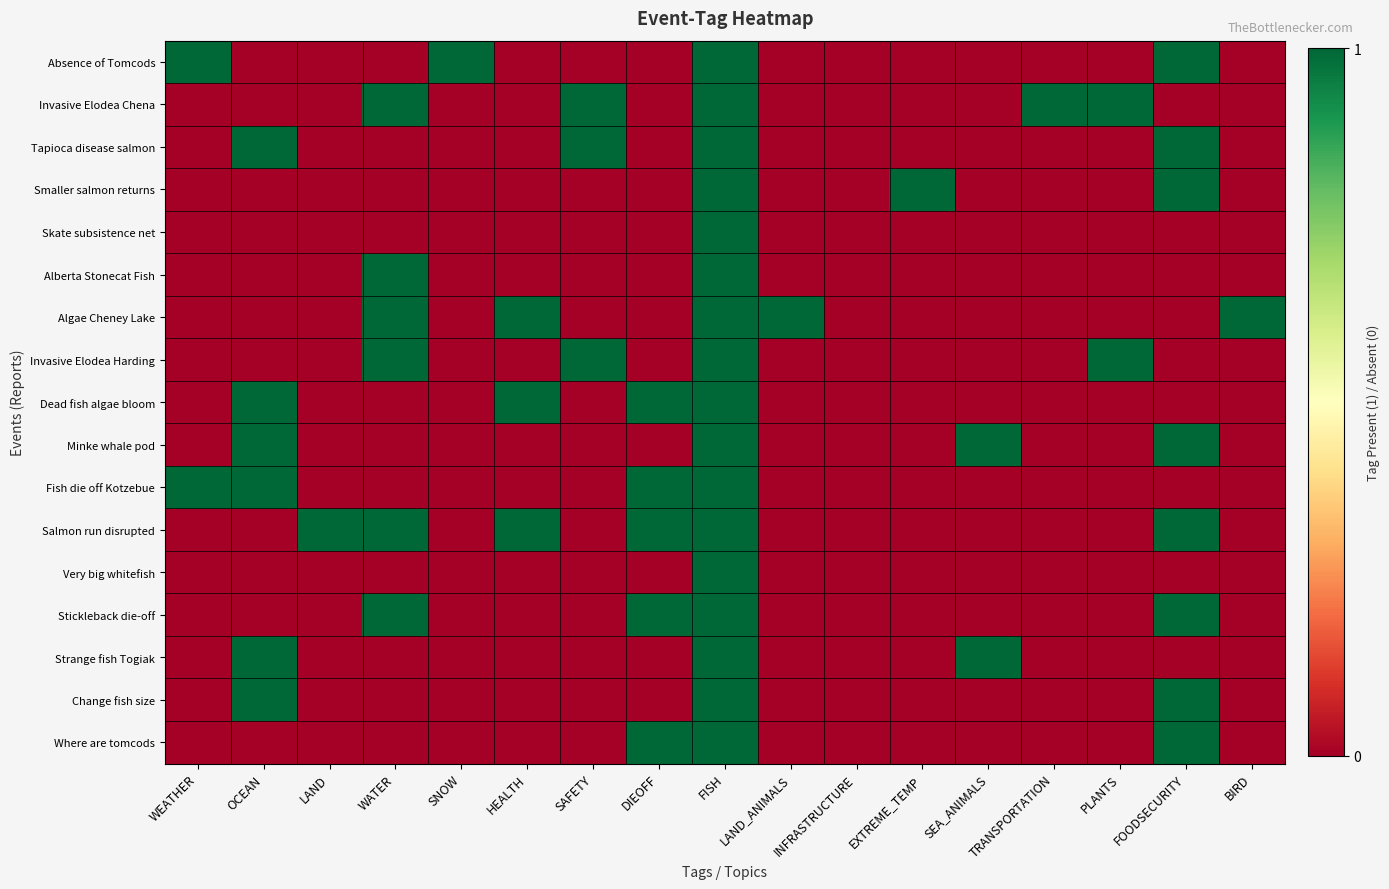

Between LAND and FOODSECURITY, which is larger?

FOODSECURITY